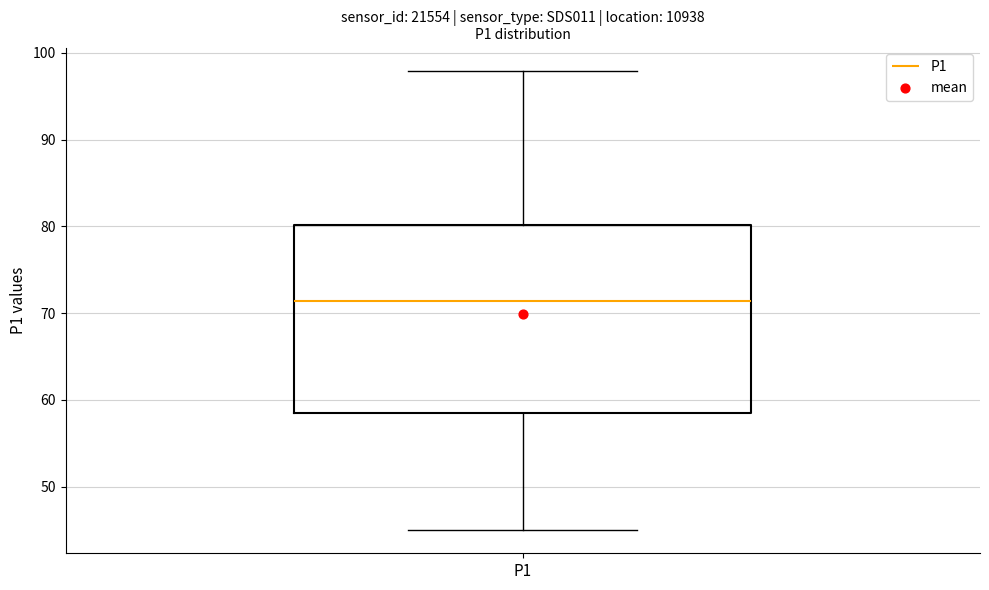

Read this box plot against the y-axis: the position of the median line, the range covered by the box, and the ends of both whiskers. The values are not printed on the chart, so give them approximately, as read against the axis.

median 71, box 58 to 80, whiskers 45 to 98